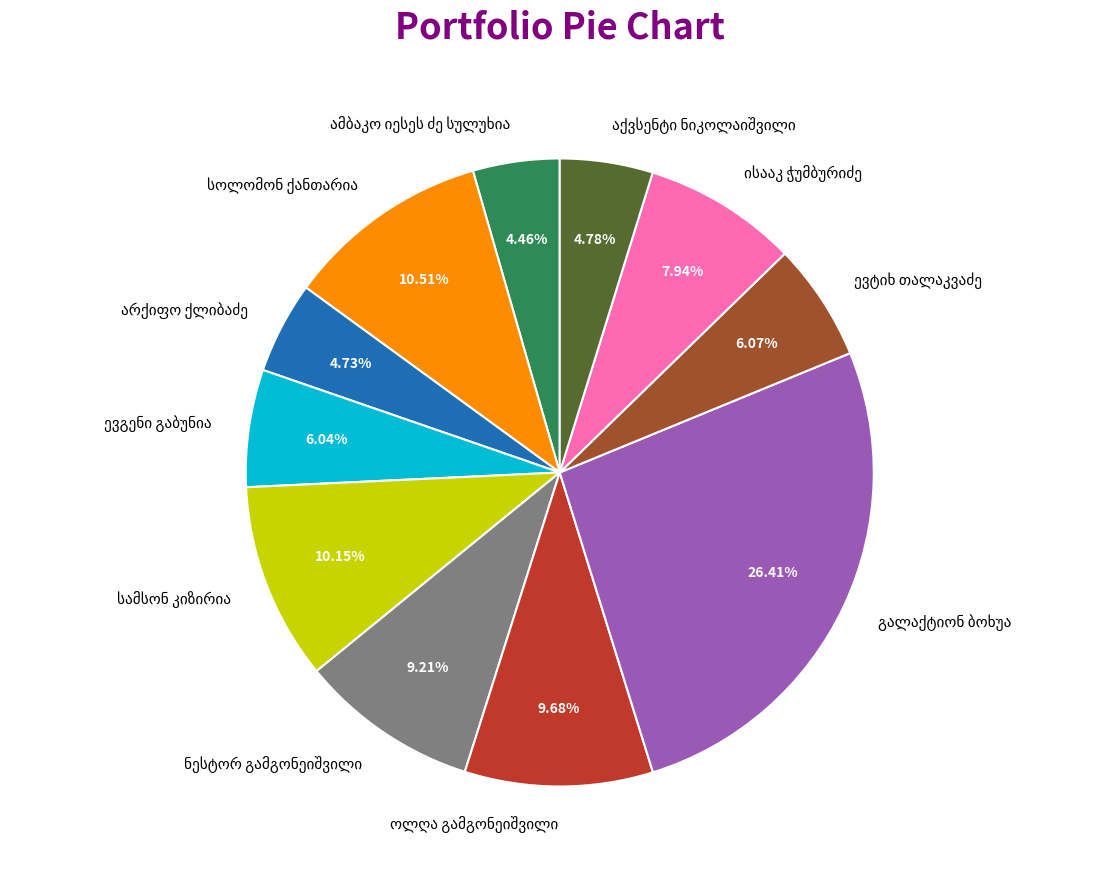

Does any single category account for the majority?

No